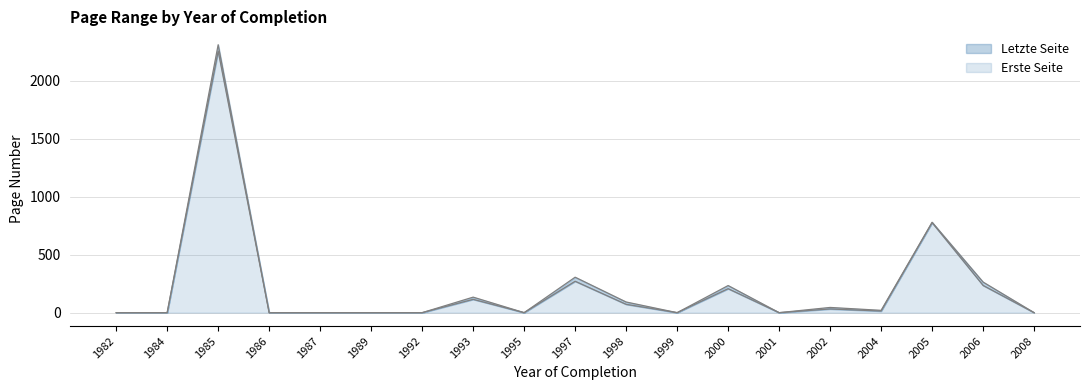

Is the value of Erste Seite at 2004 greater than the value of Letzte Seite at 1995?

Yes